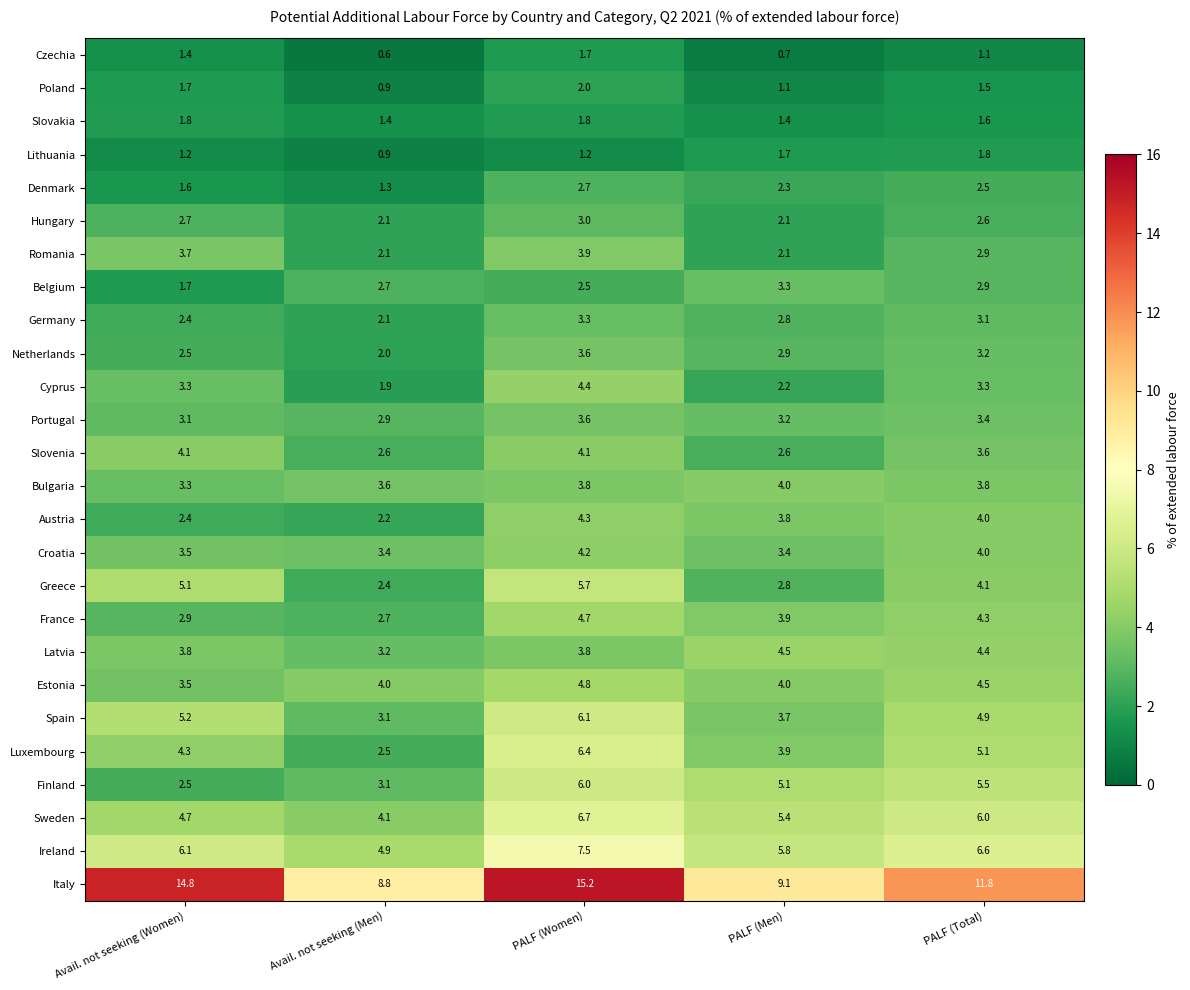

What value does the Spain series have at PALF (Men)?

3.7